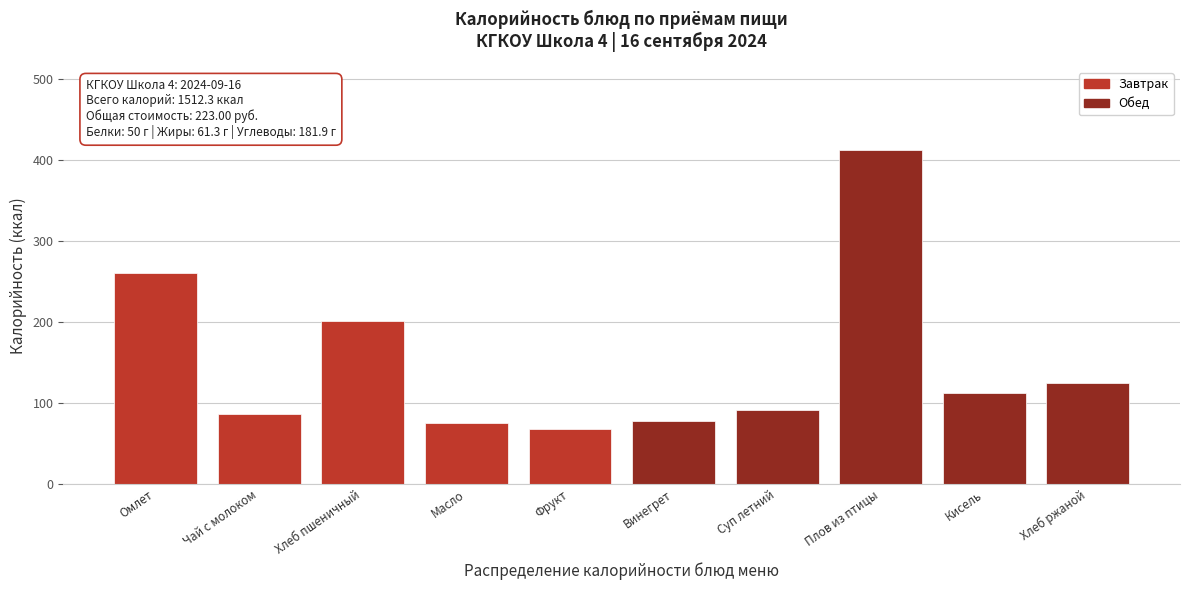

Reading left to right, what are all the values shown in this chart?

Омлет=261.0	Чай с молоком=87.0	Хлеб пшеничный=202.0	Масло=75.0	Фрукт=68.0	Винегрет=77.4	Суп летний=91.4	Плов из птицы=412.5	Кисель=113.0	Хлеб ржаной=125.0